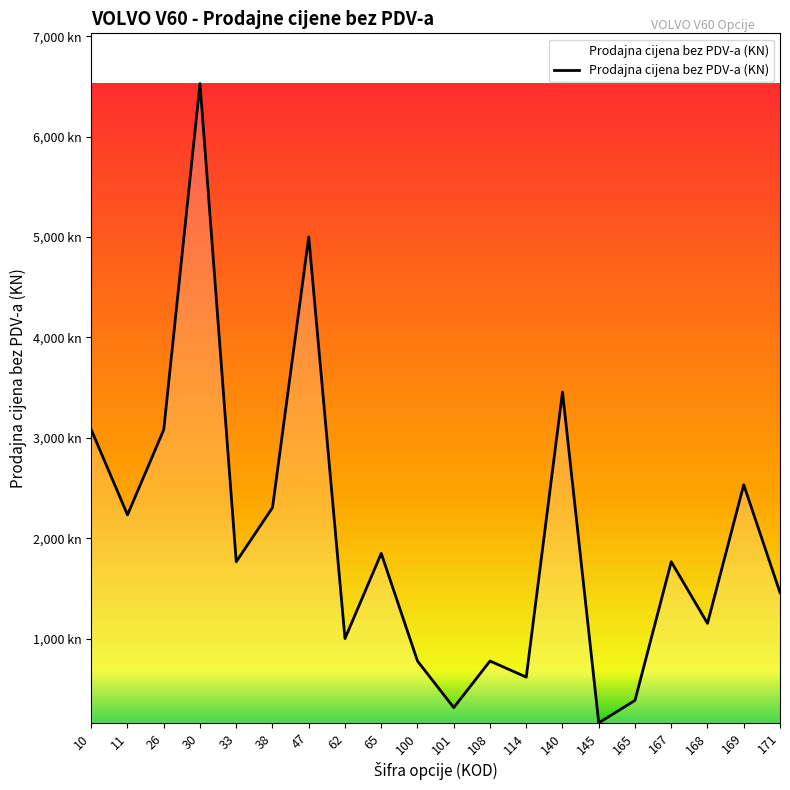

Is it true that the value at 108 is 1139.1?

False